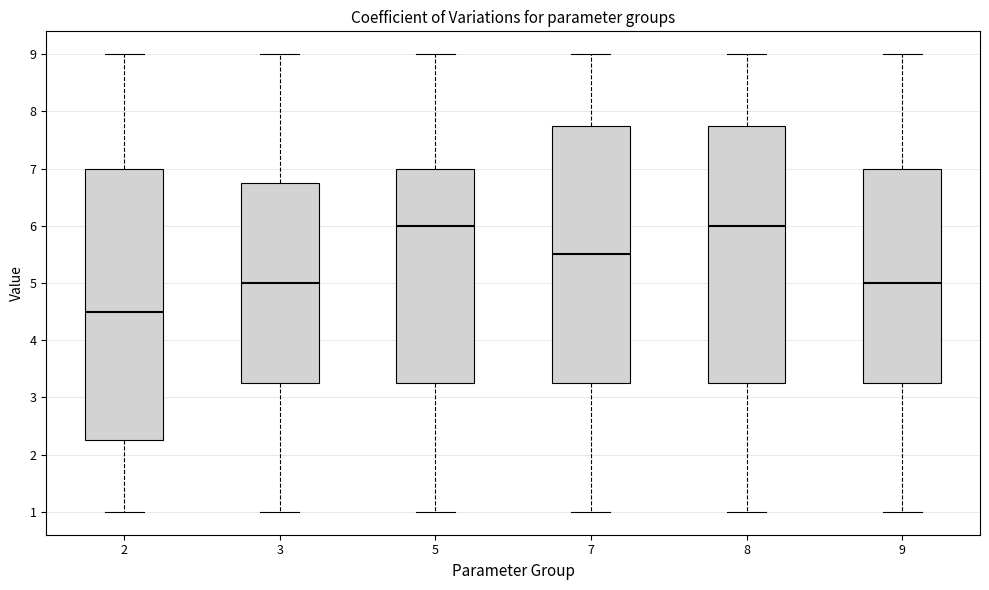

Reading left to right, transcribe this box plot: for each box, give where its median line is, the range the box spans, and where its two whiskers end, as read against the y-axis. The values are not printed on the chart, so give them approximately, as read against the axis.

2: median 4.5, box 2.3 to 7.0, whiskers 1.0 to 9.0
3: median 5.0, box 3.3 to 6.8, whiskers 1.0 to 9.0
5: median 6.0, box 3.3 to 7.0, whiskers 1.0 to 9.0
7: median 5.5, box 3.3 to 7.8, whiskers 1.0 to 9.0
8: median 6.0, box 3.3 to 7.8, whiskers 1.0 to 9.0
9: median 5.0, box 3.3 to 7.0, whiskers 1.0 to 9.0